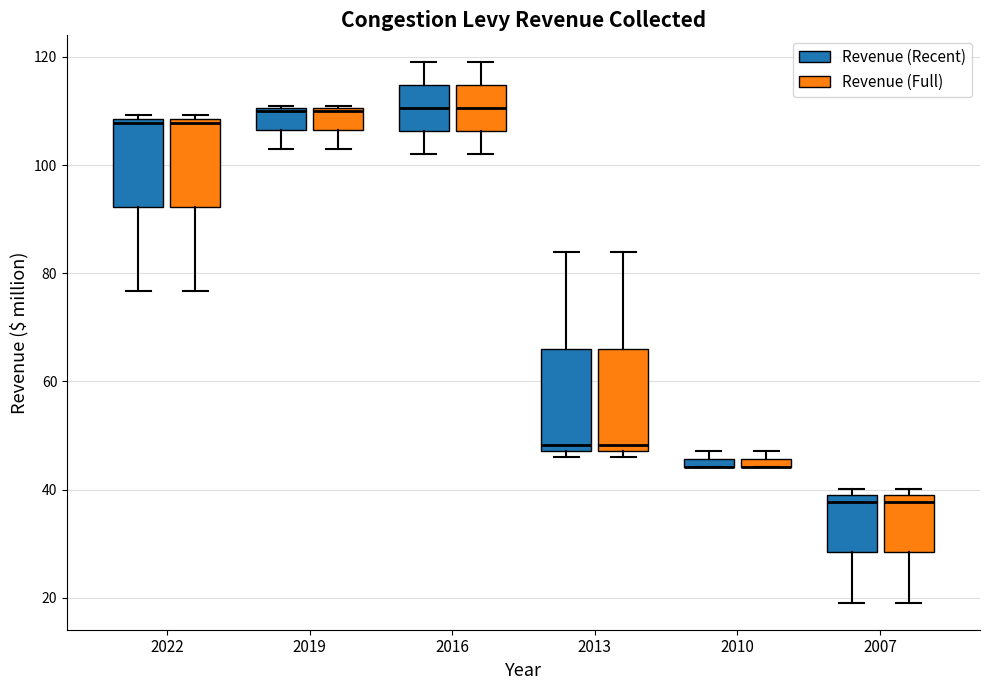

Where is the upper edge of the box for 2013 (Revenue (Full)) on the y-axis? The values are not printed on the chart, so give them approximately, as read against the axis.

66